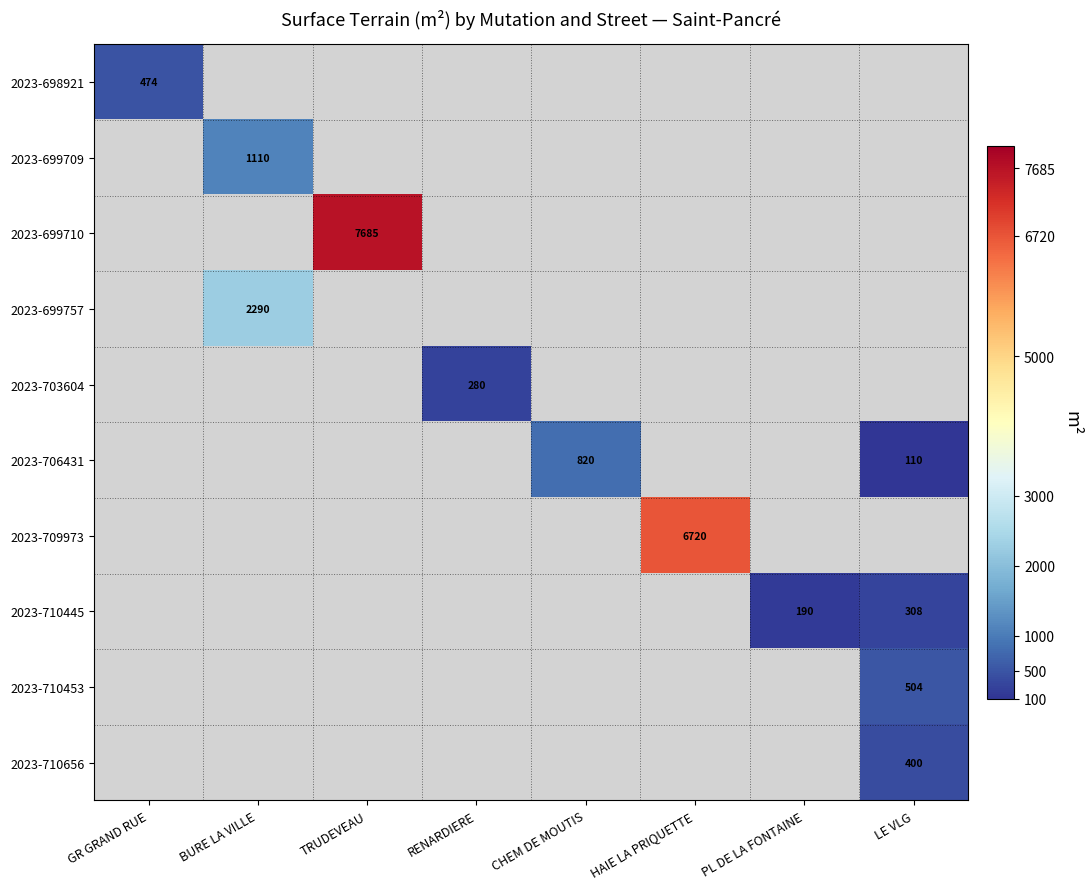

Is it true that 2023-706431 equals 110 at LE VLG?

True